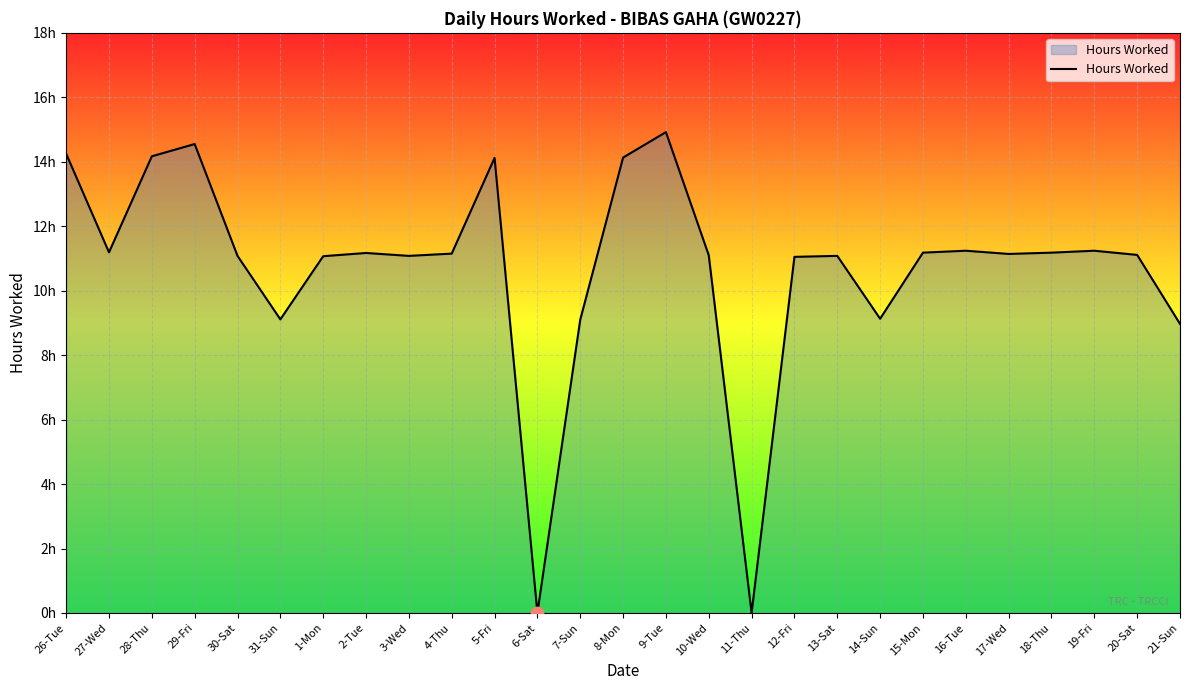

What is the change in value from 4-Thu to 19-Fri?

+0.1